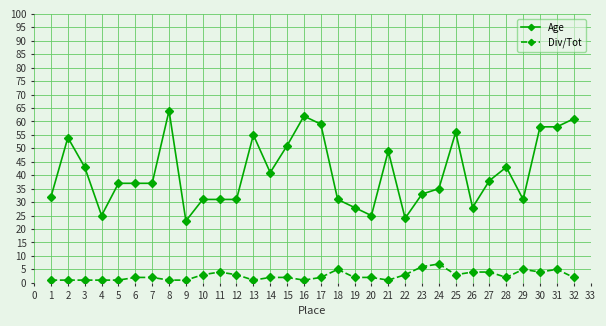

Which series has the largest total across all categories?

Age